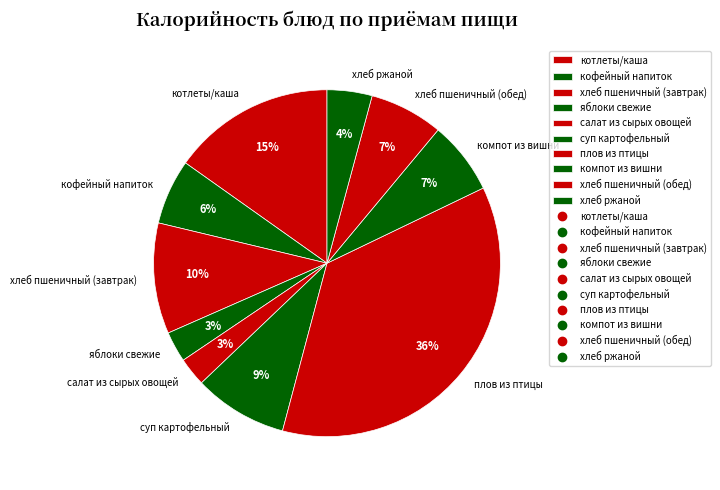

What is the largest slice in the pie chart?

плов из птицы